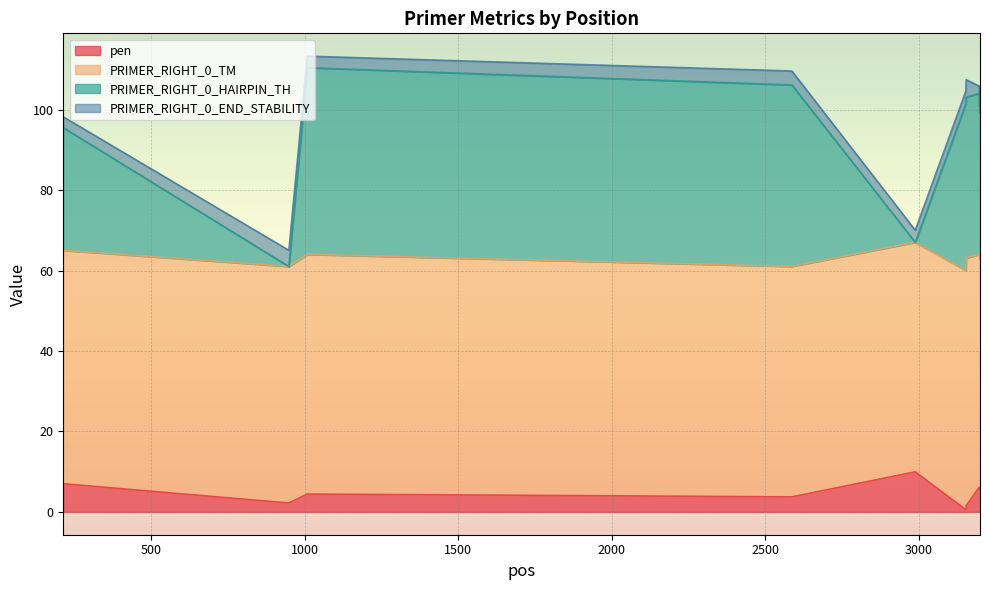

The value of PRIMER_RIGHT_0_HAIRPIN_TH at 3199 is 100.7. True or false?

True